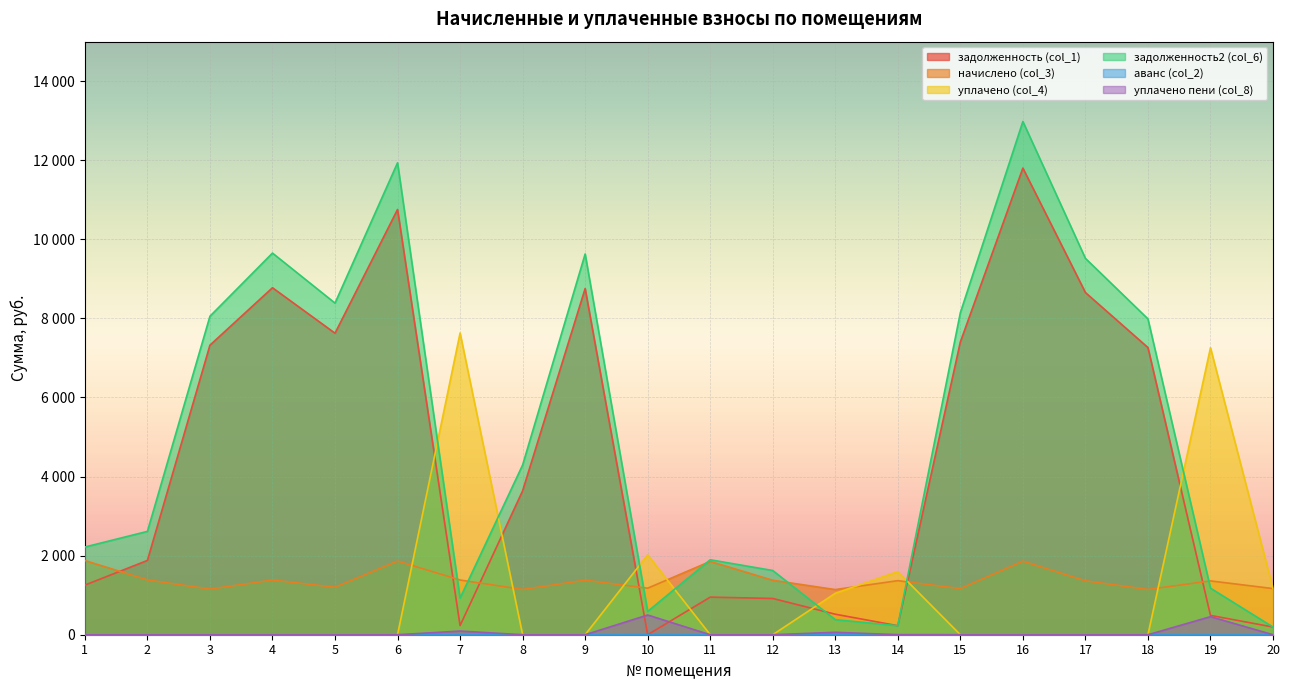

What is the difference between the maximum and minimum values in the задолженность2 (col_6) series?

12786.5